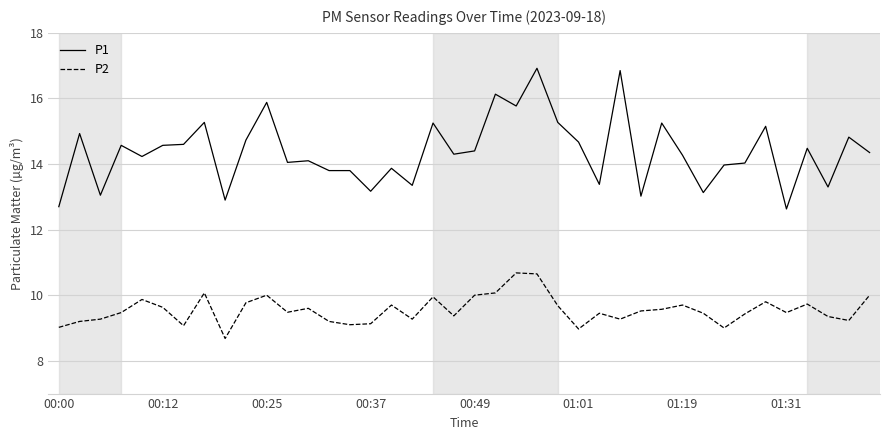

Which series has the largest total across all categories?

P1